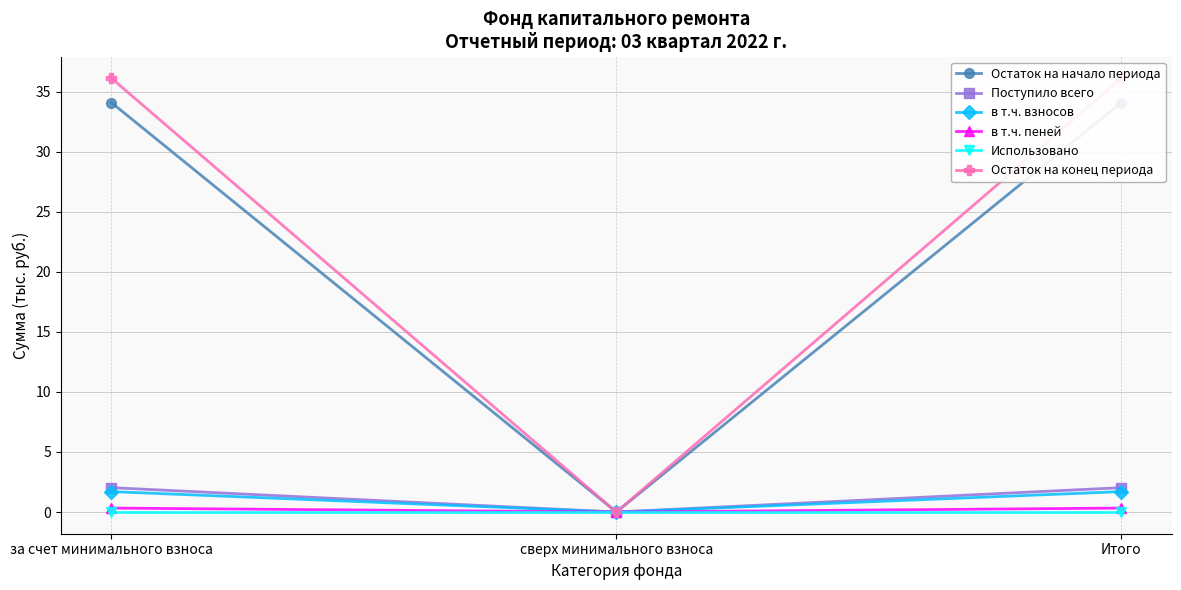

What are all the series names shown in the legend?

Остаток на начало периода, Поступило всего, в т.ч. взносов, в т.ч. пеней, Использовано, Остаток на конец периода